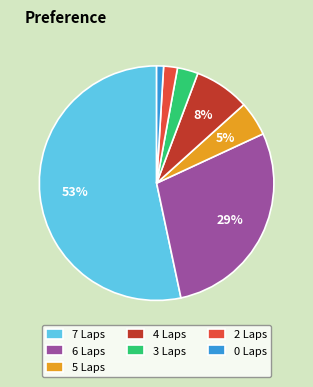

How many segments does this pie chart have?

7